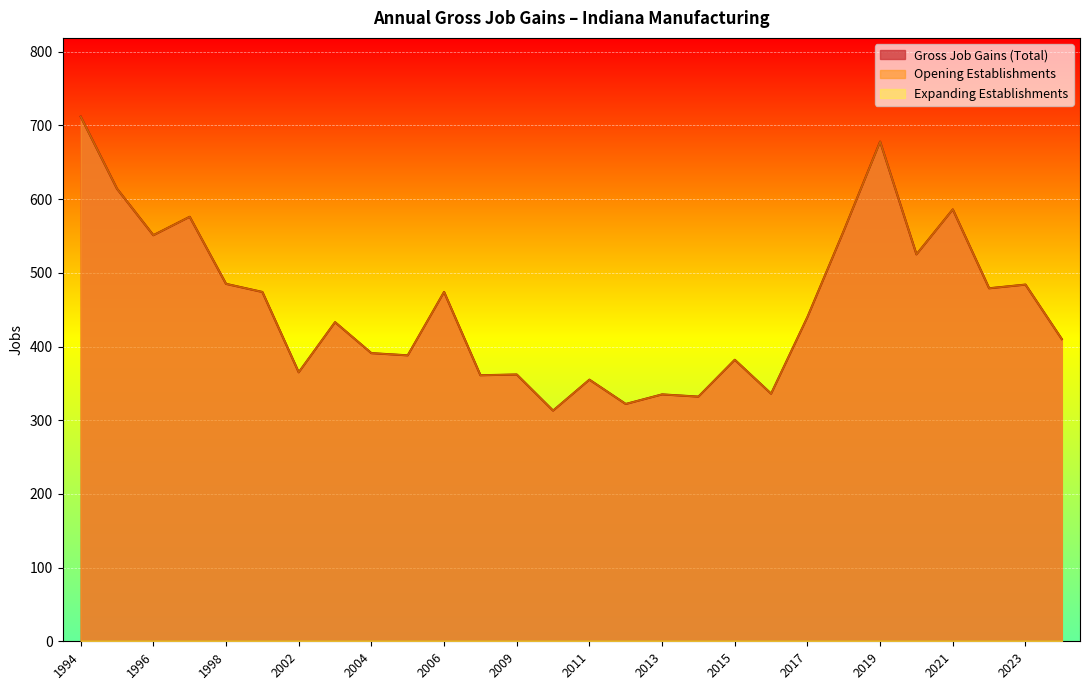

True or false: Opening Establishments has a value of 388 at 2005.

True